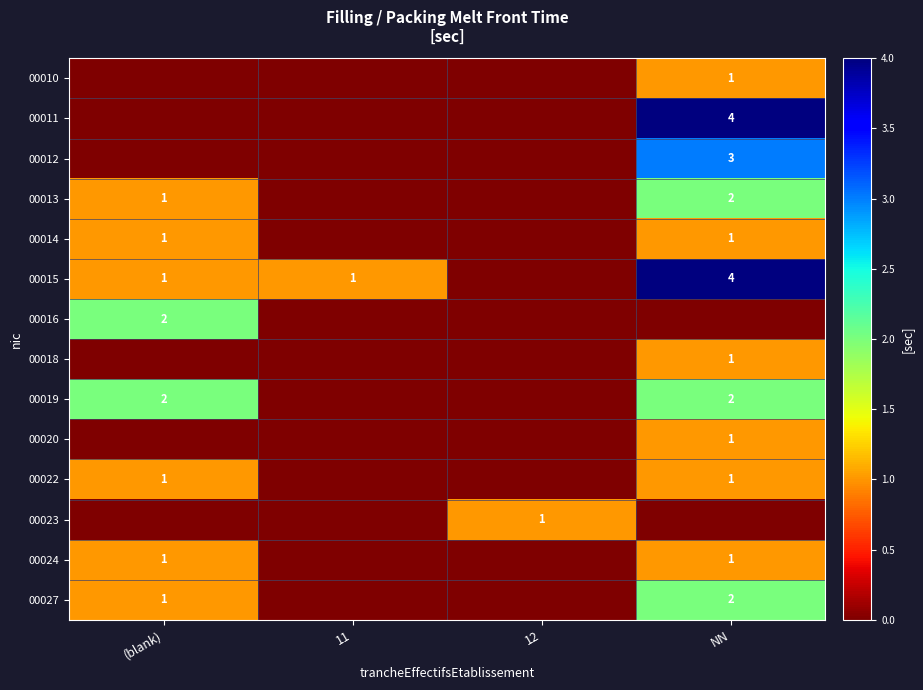

The value of 00013 at NN is 1. True or false?

False